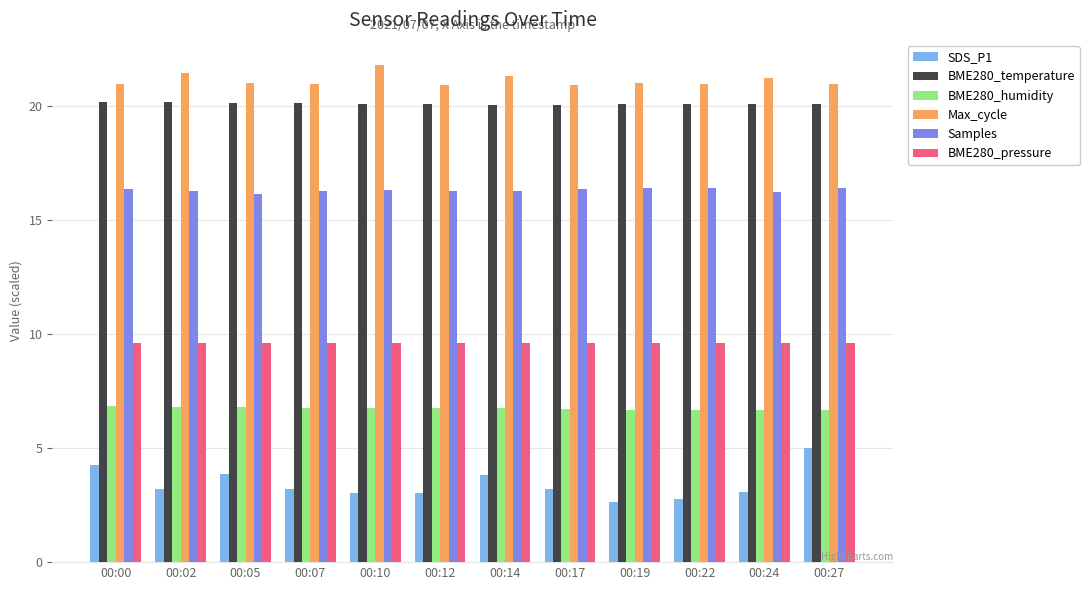

How many groups of bars are there?

12